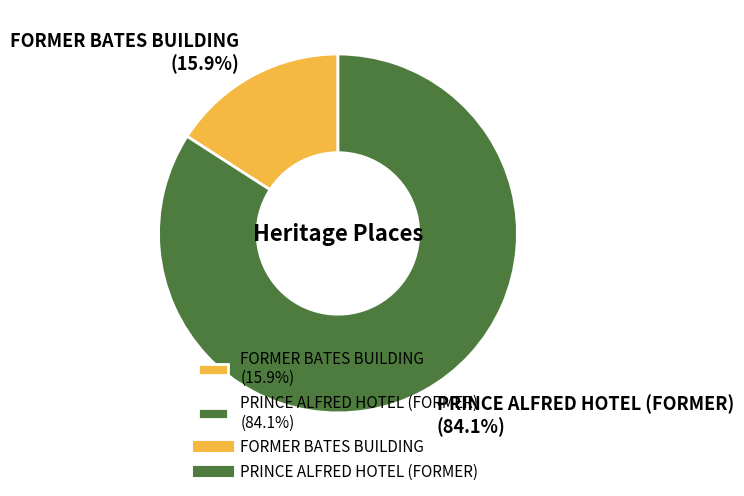

To the nearest percent, what is the difference between the PRINCE ALFRED HOTEL (FORMER) and FORMER BATES BUILDING slice percentages?

68%